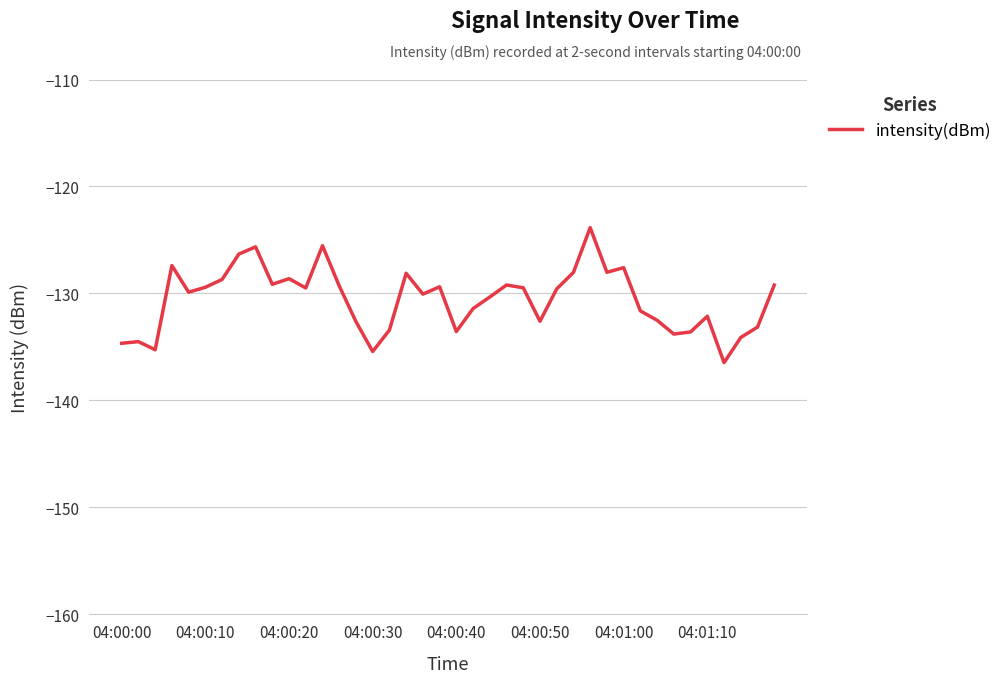

What is the difference between the maximum and minimum values?

12.6